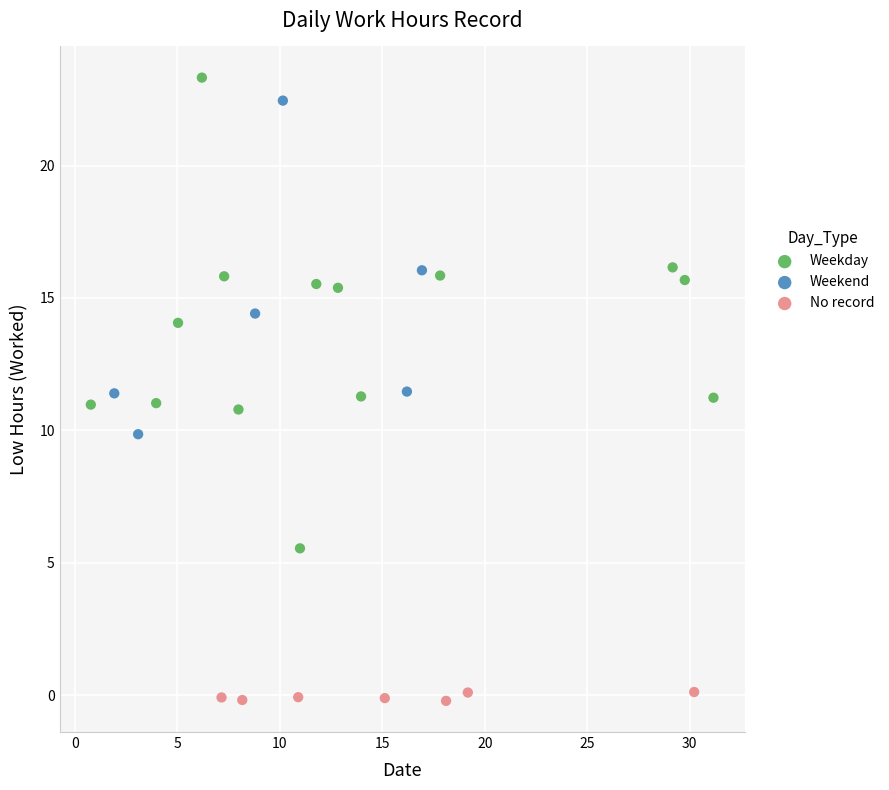

Which series contains the lowest Y value?

No record